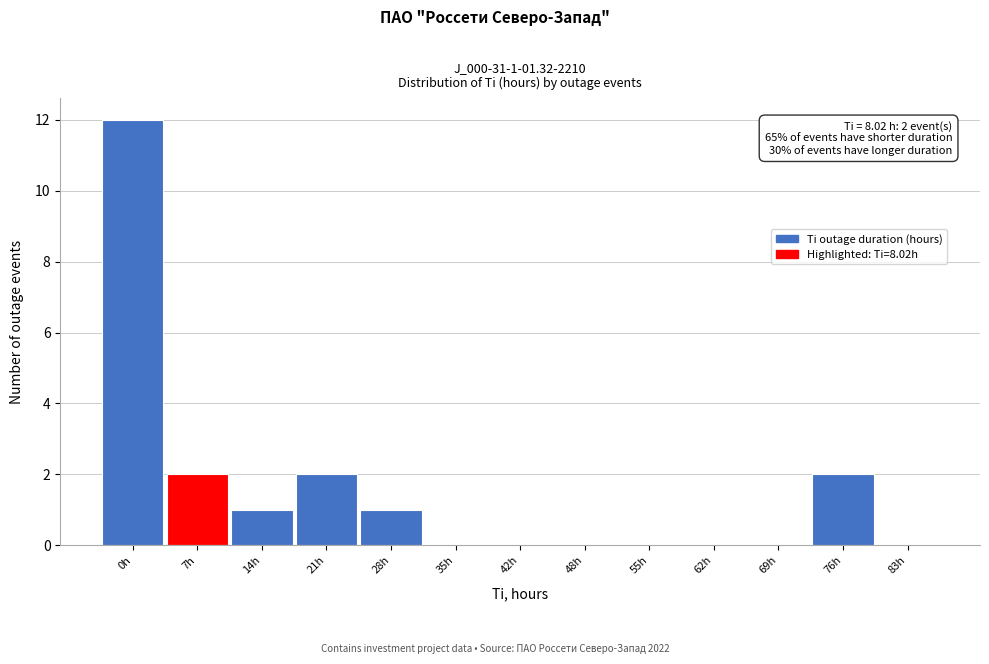

Reading right to left, extract all data points from this chart.

83h=0	76h=2	69h=0	62h=0	55h=0	48h=0	42h=0	35h=0	28h=1	21h=2	14h=1	7h=2	0h=12